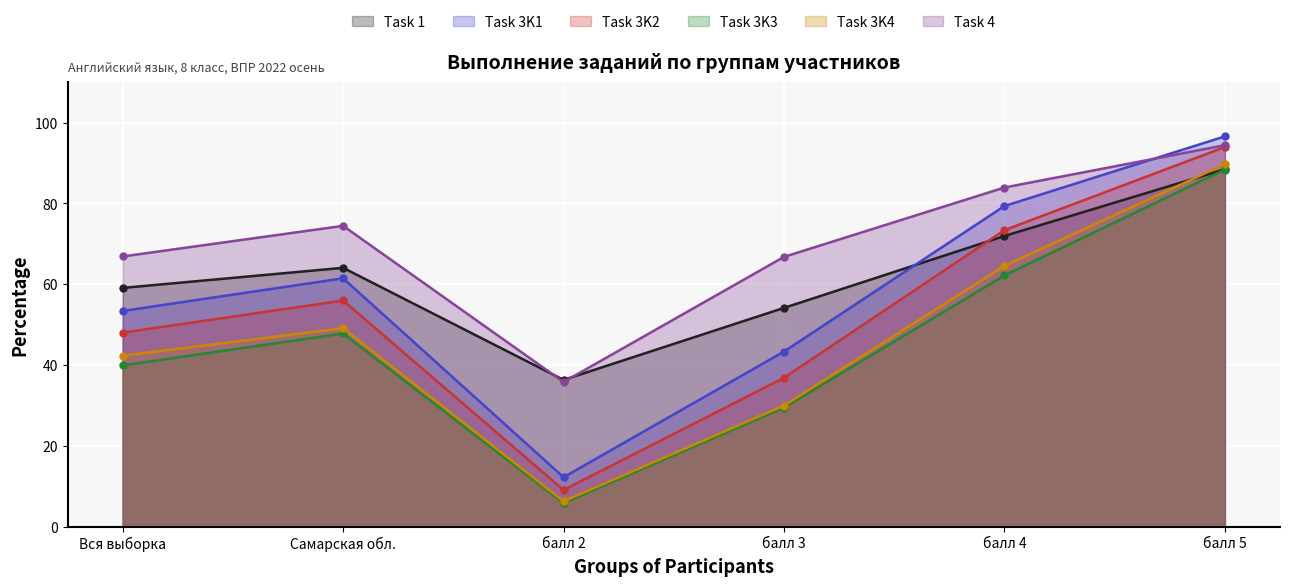

Reading right to left, transcribe all the data shown in this chart.

Task 1: балл 5=88.5	балл 4=71.9	балл 3=54.1	балл 2=36.3	Самарская обл.=64.0	Вся выборка=59.1
Task 3K1: балл 5=96.6	балл 4=79.3	балл 3=43.3	балл 2=12.2	Самарская обл.=61.5	Вся выборка=53.4
Task 3K2: балл 5=94.0	балл 4=73.4	балл 3=36.8	балл 2=9.0	Самарская обл.=56.0	Вся выборка=48.0
Task 3K3: балл 5=88.4	балл 4=62.1	балл 3=29.4	балл 2=5.8	Самарская обл.=47.8	Вся выборка=39.9
Task 3K4: балл 5=89.7	балл 4=64.5	балл 3=29.9	балл 2=6.2	Самарская обл.=49.1	Вся выборка=42.3
Task 4: балл 5=94.4	балл 4=83.9	балл 3=66.8	балл 2=35.8	Самарская обл.=74.4	Вся выборка=66.9